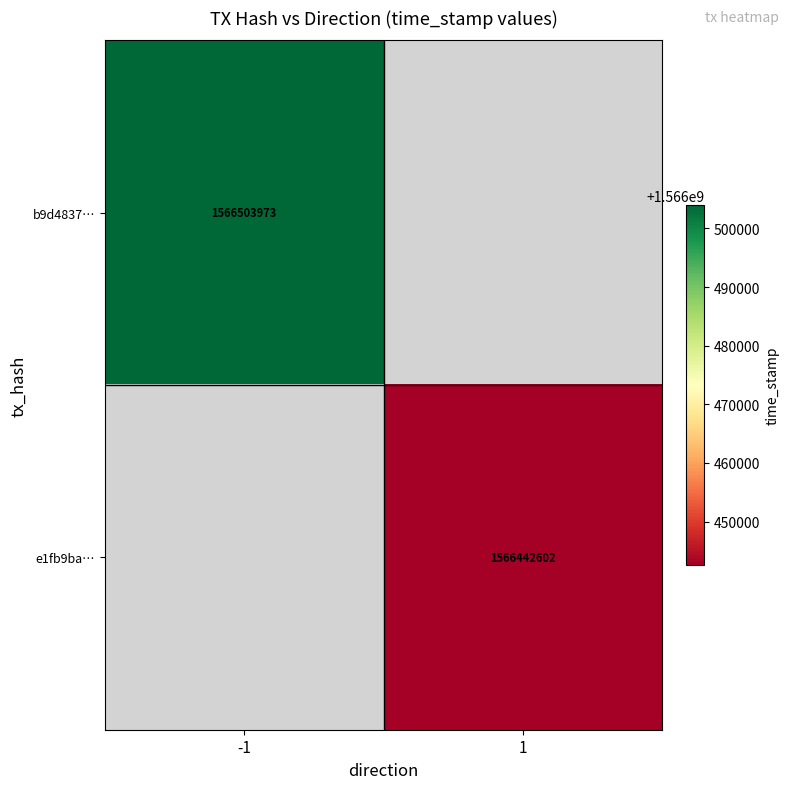

The e1fb9ba… series shows 2683395426 at 1. True or false?

False